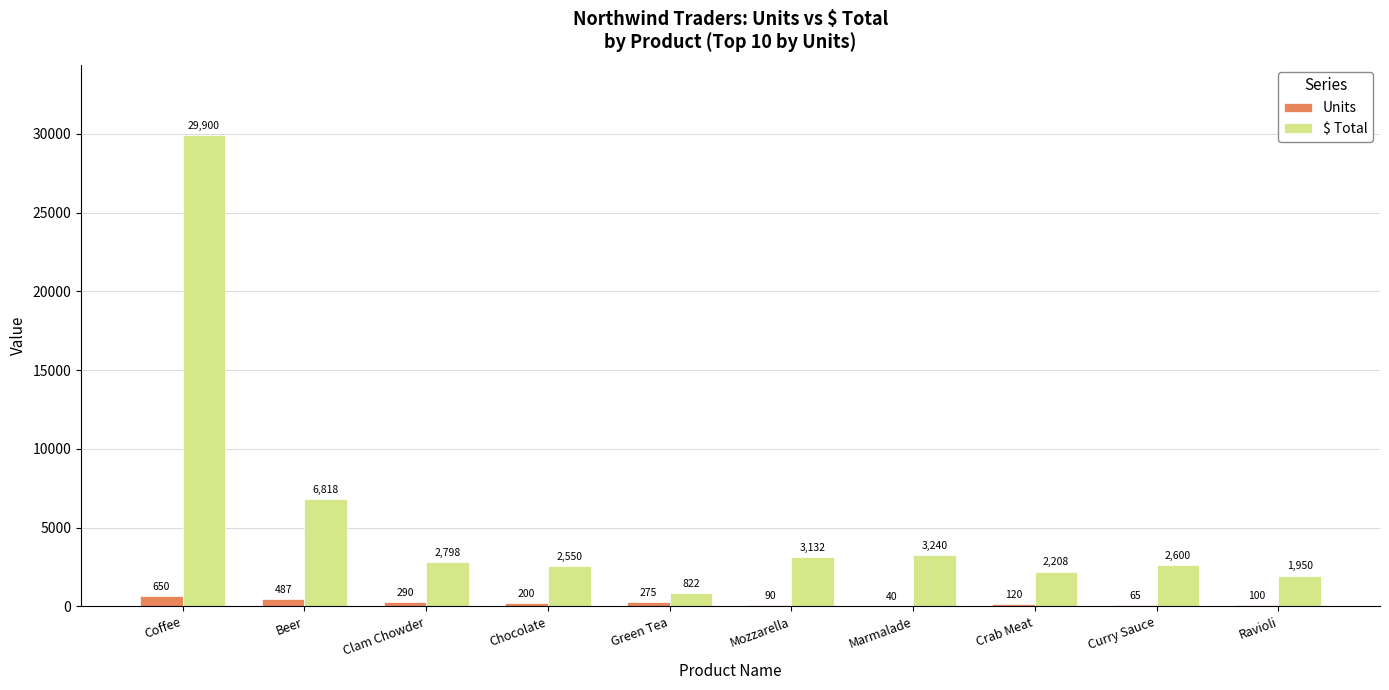

Are the bars grouped side by side (vs. stacked)?

Yes